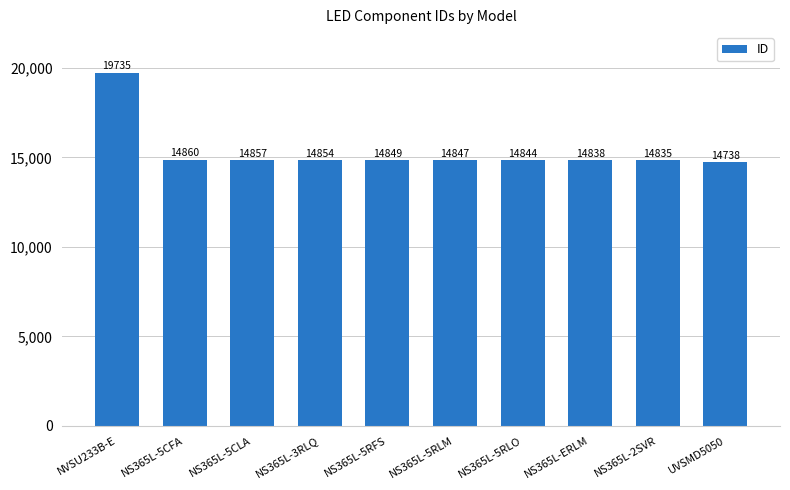

Which has a higher value, UVSMD5050 or NS365L-5RLM?

NS365L-5RLM